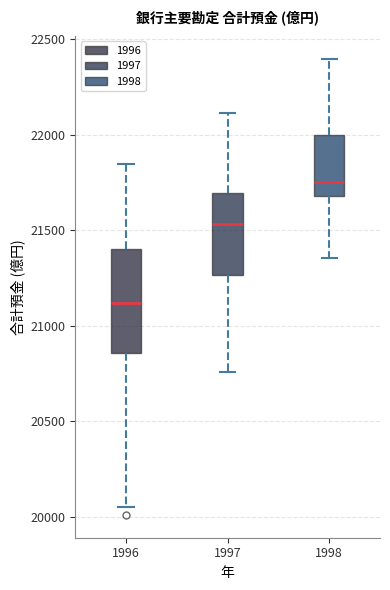

Comparing the boxes themselves (not the whiskers), which one is the tallest?

1996